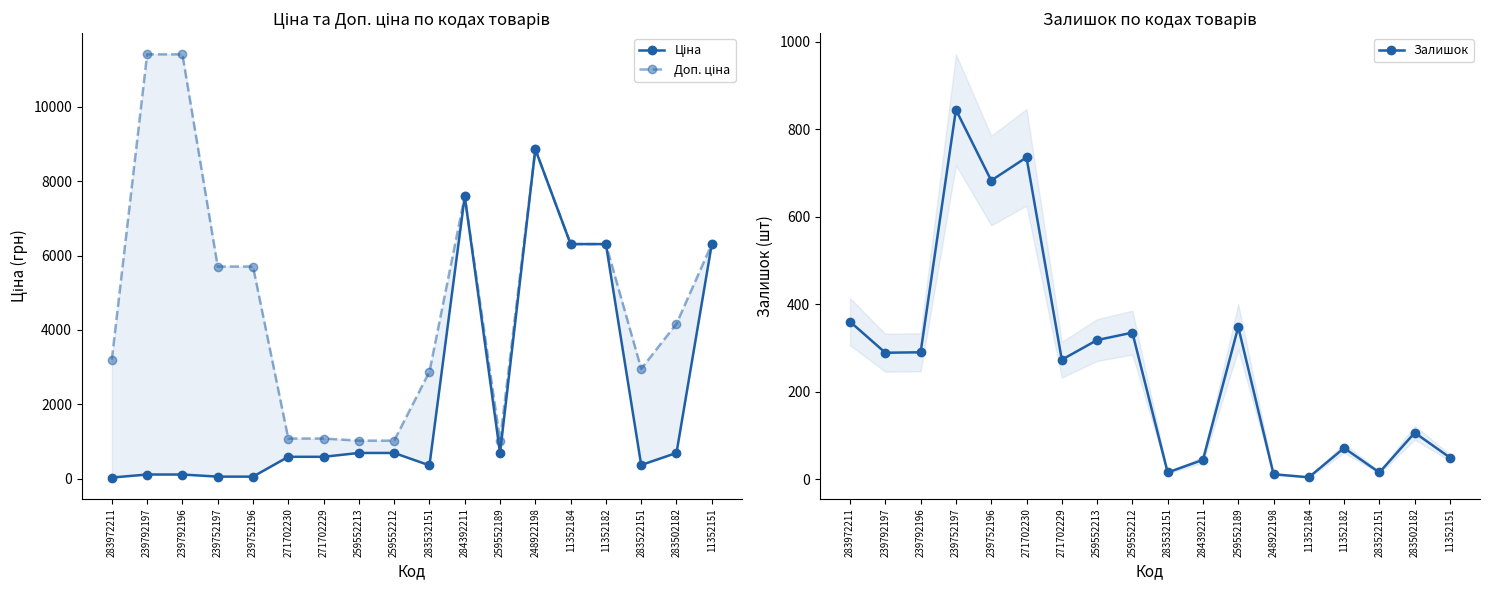

What is the sum of all Ціна values?

40438.3